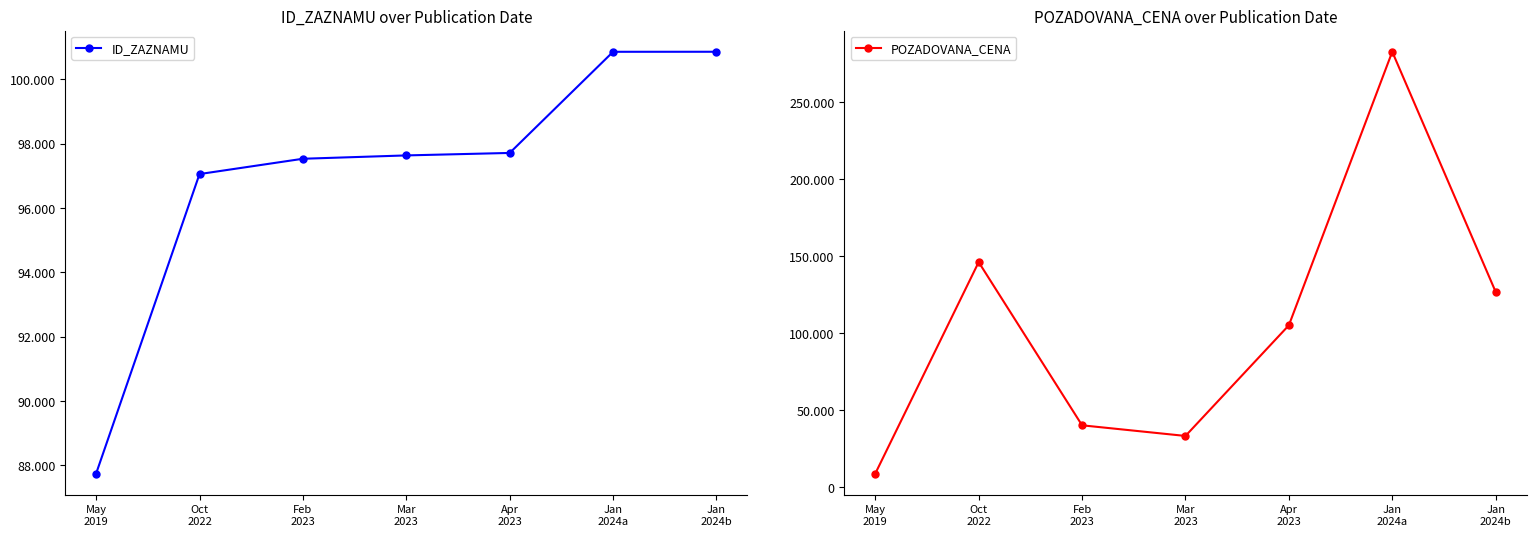

Between May
2019 and Feb
2023, which series saw the biggest shift?

POZADOVANA_CENA